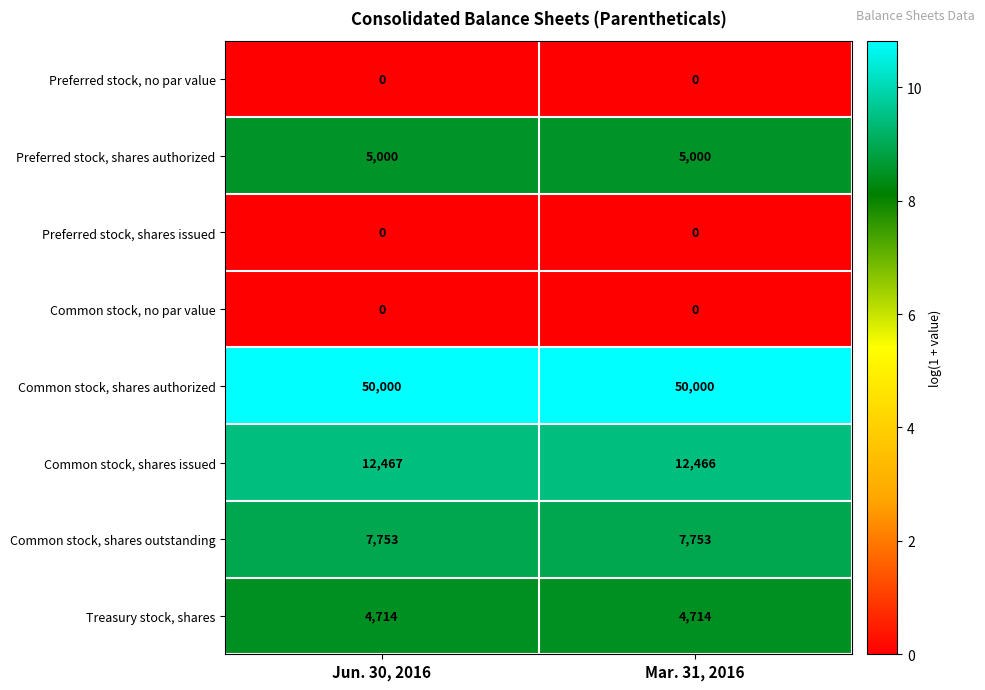

The value of Treasury stock, shares at Jun. 30, 2016 is 4714. True or false?

True